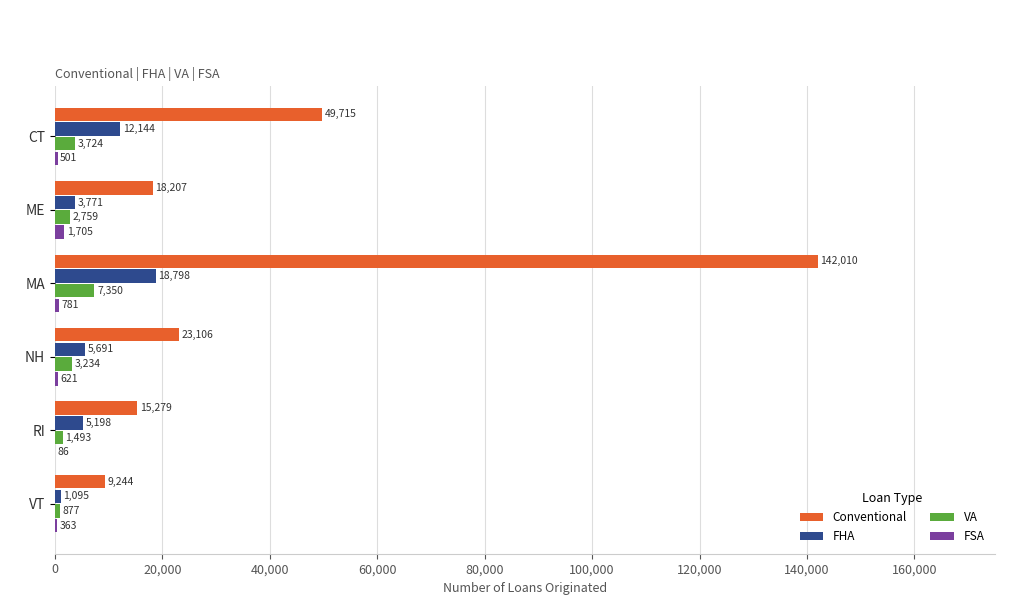

At which category does the chart reach its peak across all series?

MA